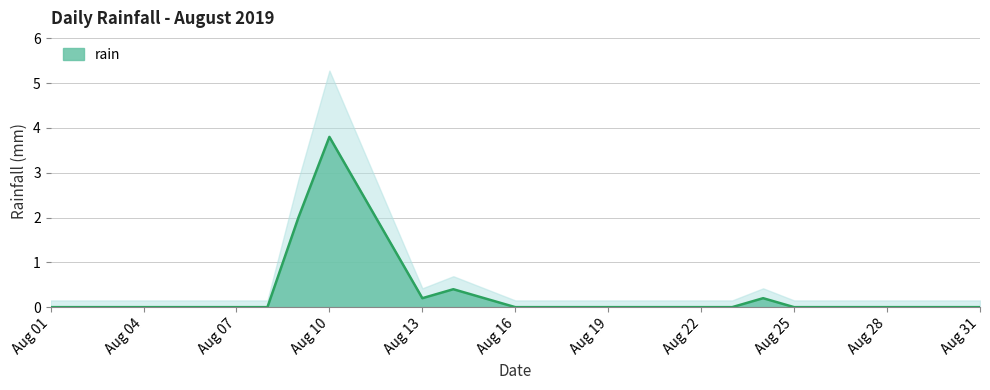

Where is the data nearest to the value 1?

2019-08-12